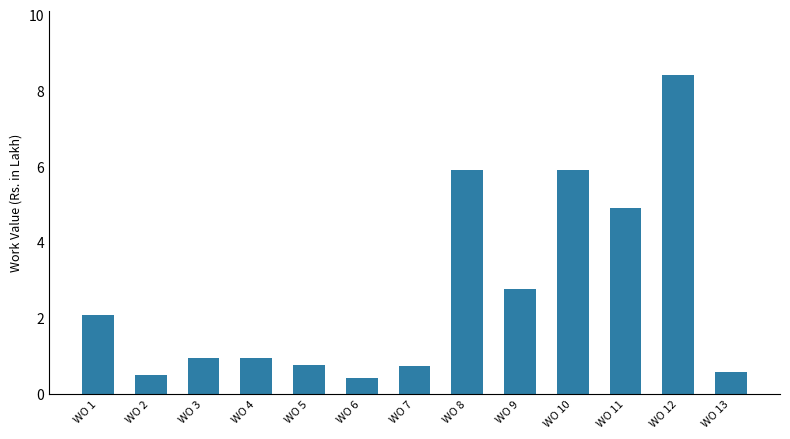

What is the sum of all values?

34.9